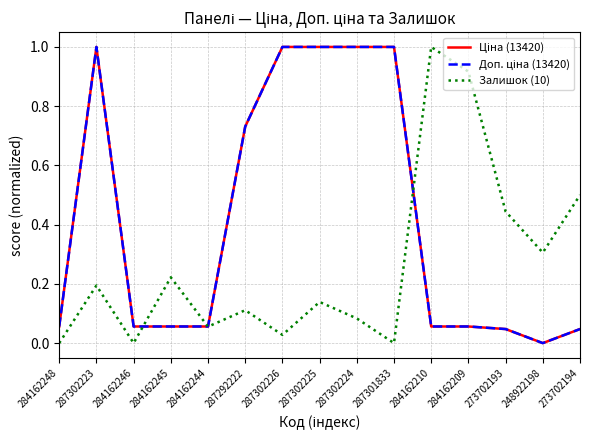

Reading left to right, list all the values displayed in this chart.

Ціна (13420): 0.1	1.0	0.1	0.1	0.1	0.7	1.0	1.0	1.0	1.0	0.1	0.1	0.0	0.0	0.0
Доп. ціна (13420): 0.1	1.0	0.1	0.1	0.1	0.7	1.0	1.0	1.0	1.0	0.1	0.1	0.0	0.0	0.0
Залишок (10): 0.0	0.2	0.0	0.2	0.1	0.1	0.0	0.1	0.1	0.0	1.0	0.9	0.4	0.3	0.5